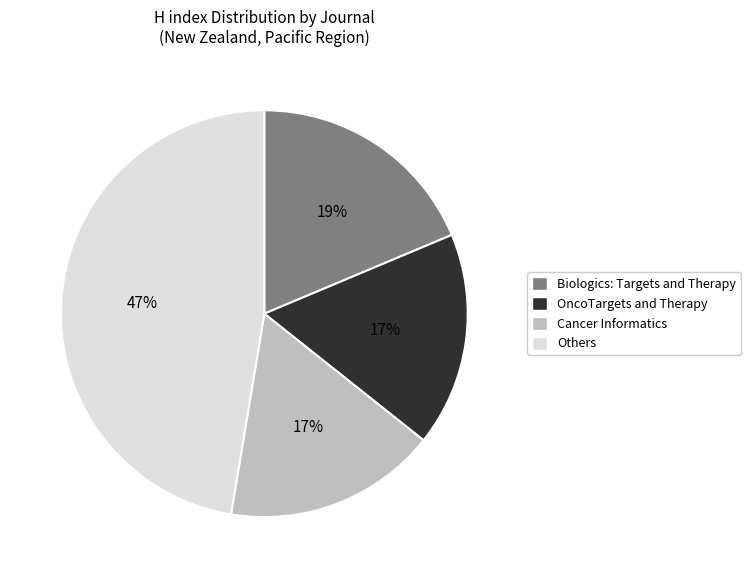

Count the number of slices in the pie.

4